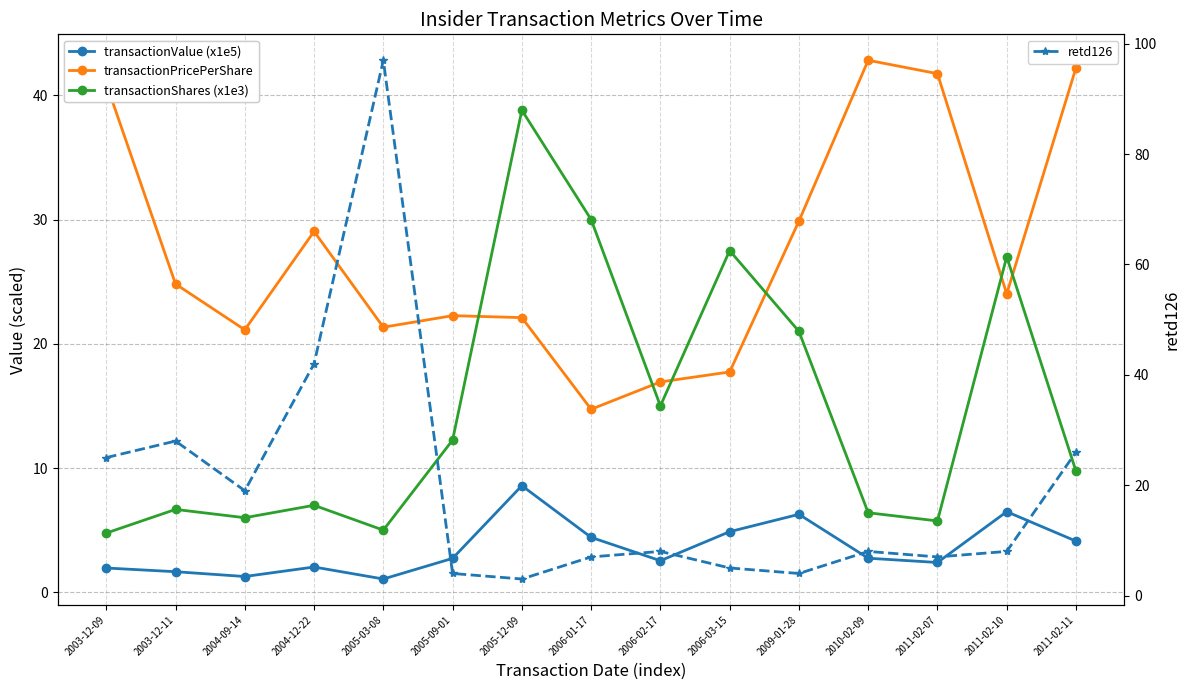

True or false: retd126 has a value of 25.0 at 2003-12-09.

True